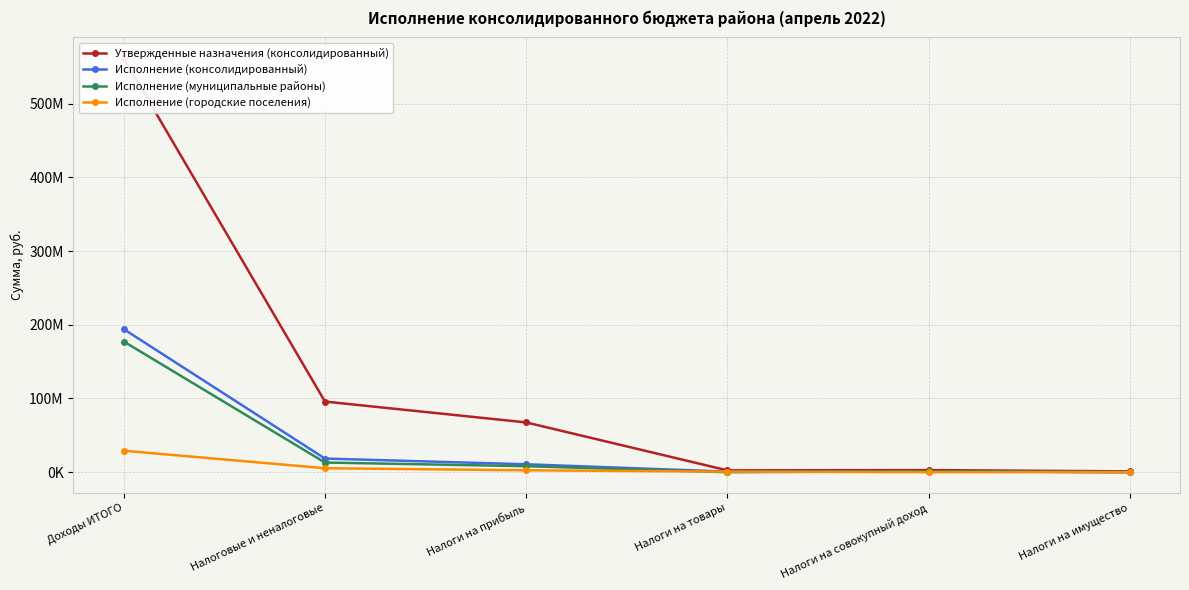

True or false: Исполнение (консолидированный) has a value of 10761990.1 at Налоги на прибыль.

True